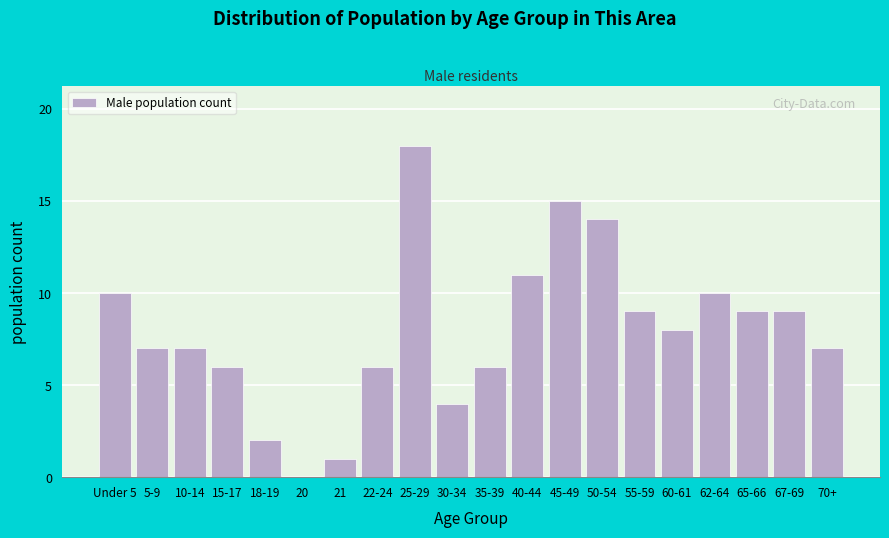

Reading left to right, list all the values displayed in this chart.

Under 5=10	5-9=7	10-14=7	15-17=6	18-19=2	20=0	21=1	22-24=6	25-29=18	30-34=4	35-39=6	40-44=11	45-49=15	50-54=14	55-59=9	60-61=8	62-64=10	65-66=9	67-69=9	70+=7